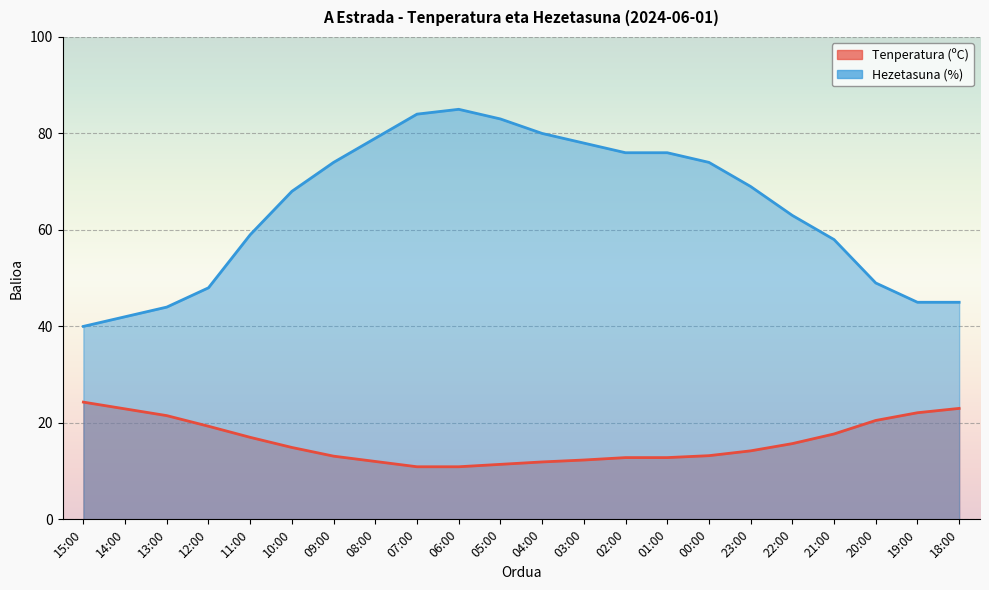

Between 07:00 and 14:00, which is larger?

14:00